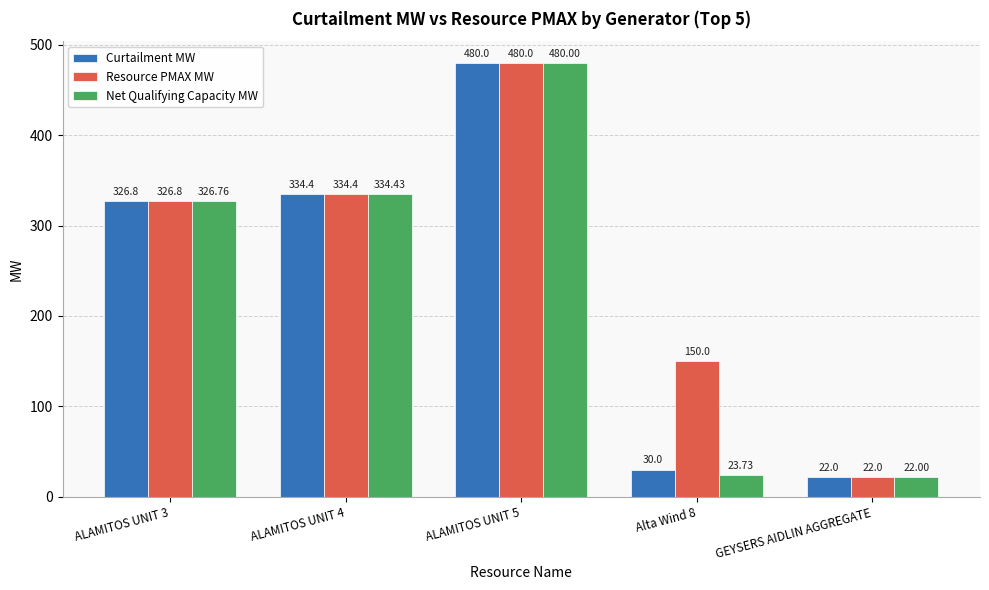

At which label does Curtailment MW reach its minimum?

GEYSERS AIDLIN AGGREGATE